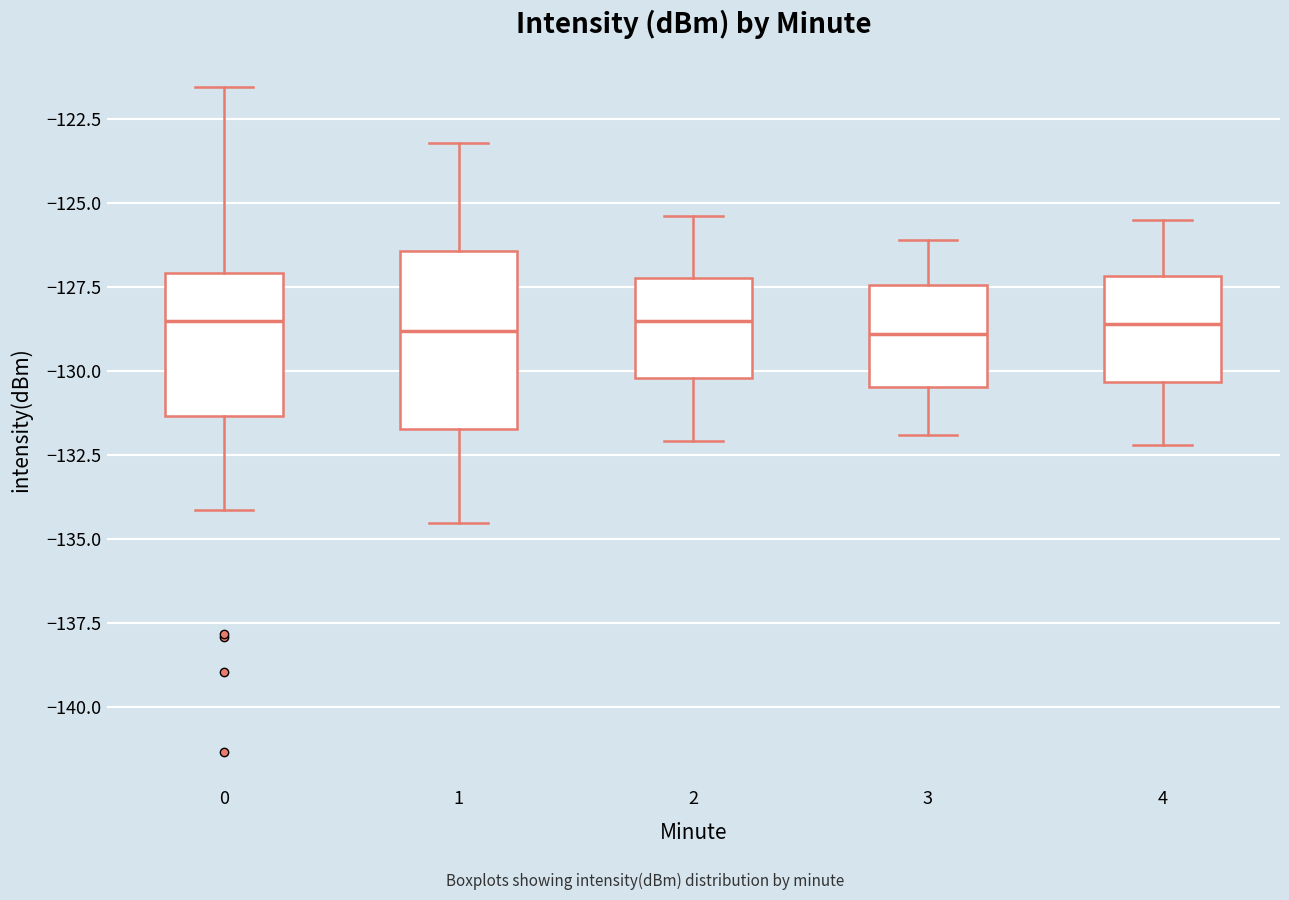

Comparing the boxes themselves (not the whiskers), which one is the tallest?

1